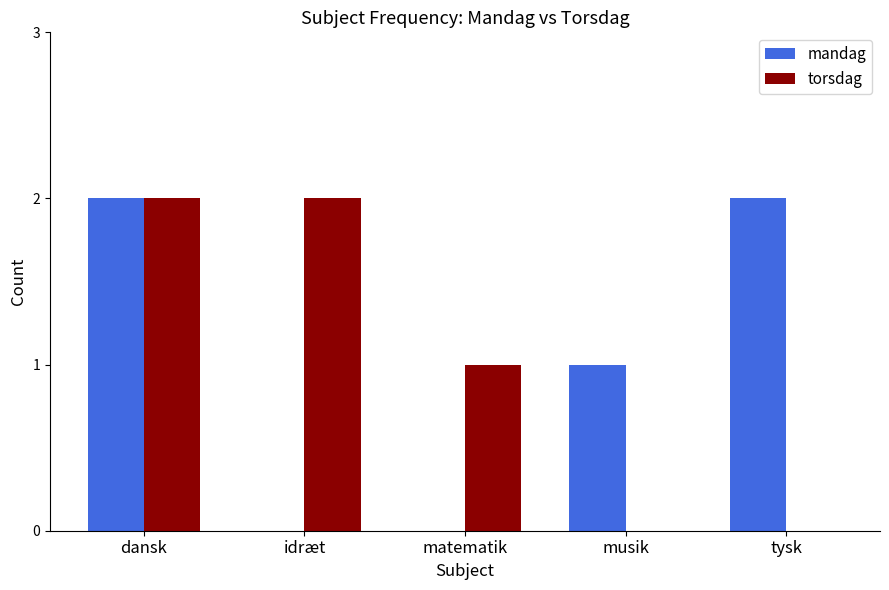

Where does the torsdag series first go above 1?

dansk